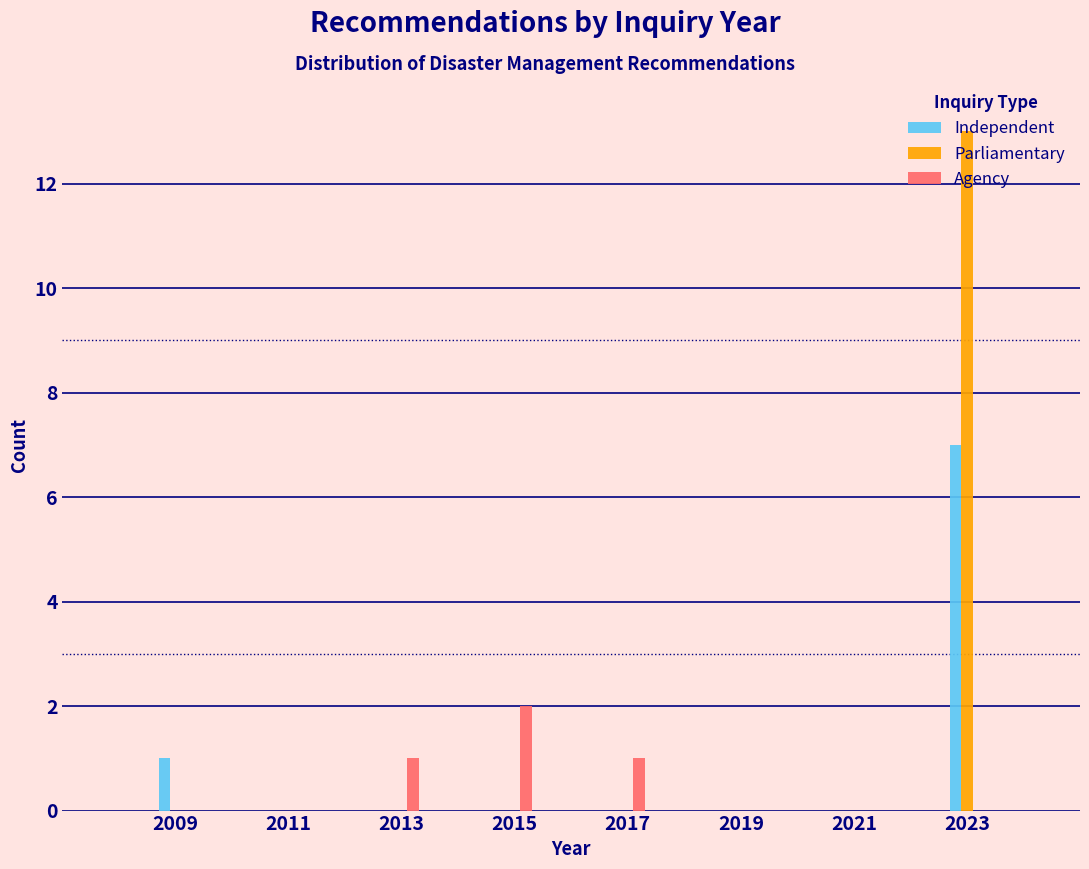

What is the greatest value displayed?

13